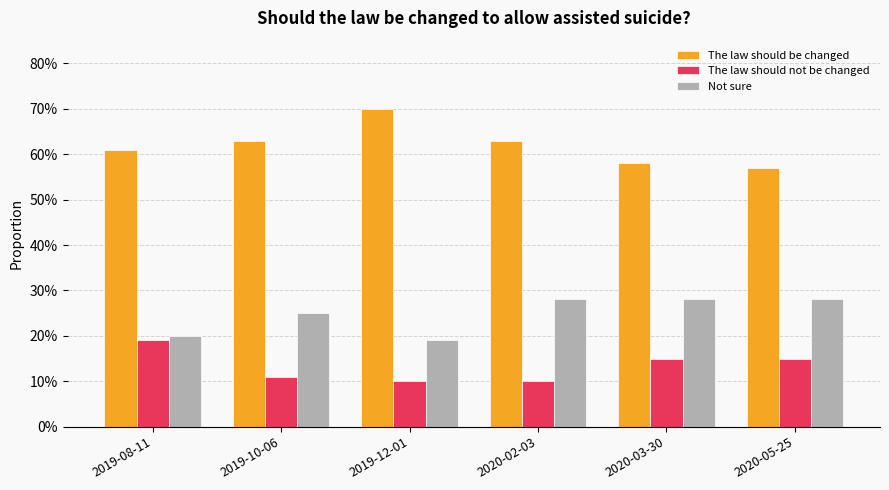

Which series changed the most between 2019-12-01 and 2020-02-03?

Not sure